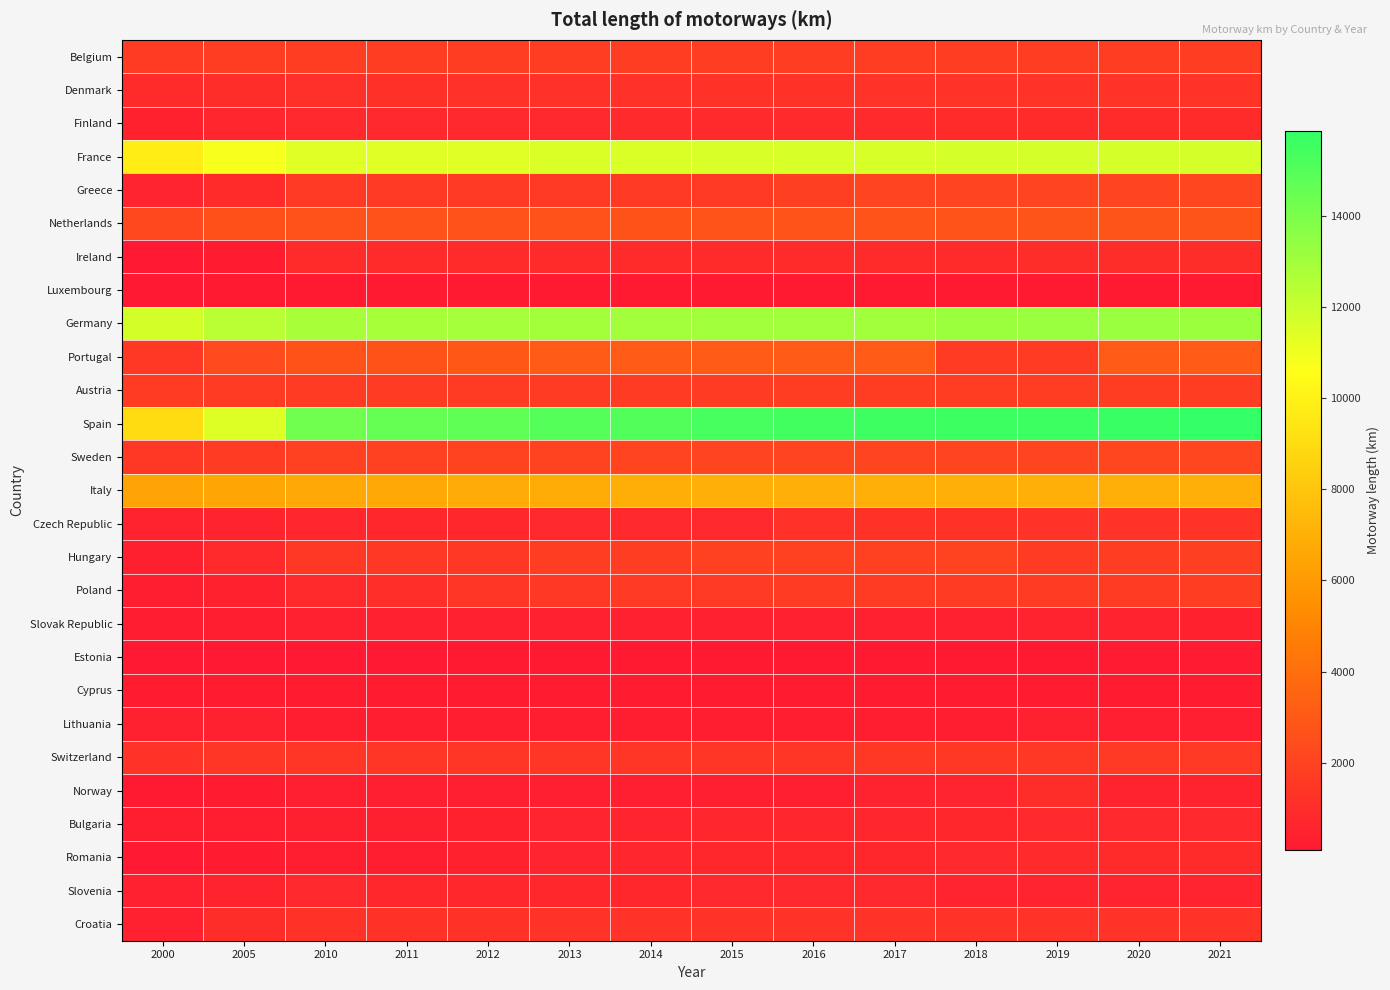

What is the total value across all series at 2010?

69237